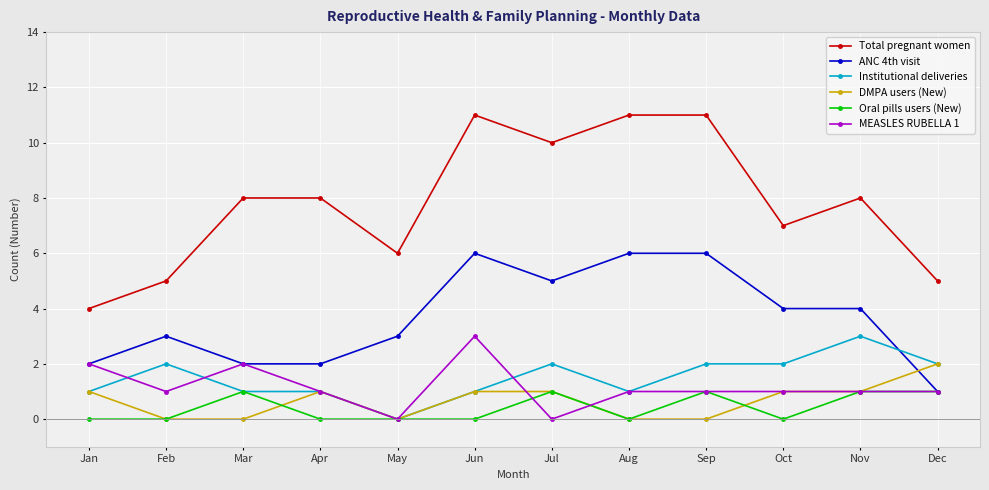

Reading right to left, what are all the values shown in this chart?

Total pregnant women: Dec=5	Nov=8	Oct=7	Sep=11	Aug=11	Jul=10	Jun=11	May=6	Apr=8	Mar=8	Feb=5	Jan=4
ANC 4th visit: Dec=1	Nov=4	Oct=4	Sep=6	Aug=6	Jul=5	Jun=6	May=3	Apr=2	Mar=2	Feb=3	Jan=2
Institutional deliveries: Dec=2	Nov=3	Oct=2	Sep=2	Aug=1	Jul=2	Jun=1	May=0	Apr=1	Mar=1	Feb=2	Jan=1
DMPA users (New): Dec=2	Nov=1	Oct=1	Sep=0	Aug=0	Jul=1	Jun=1	May=0	Apr=1	Mar=0	Feb=0	Jan=1
Oral pills users (New): Dec=1	Nov=1	Oct=0	Sep=1	Aug=0	Jul=1	Jun=0	May=0	Apr=0	Mar=1	Feb=0	Jan=0
MEASLES RUBELLA 1: Dec=1	Nov=1	Oct=1	Sep=1	Aug=1	Jul=0	Jun=3	May=0	Apr=1	Mar=2	Feb=1	Jan=2